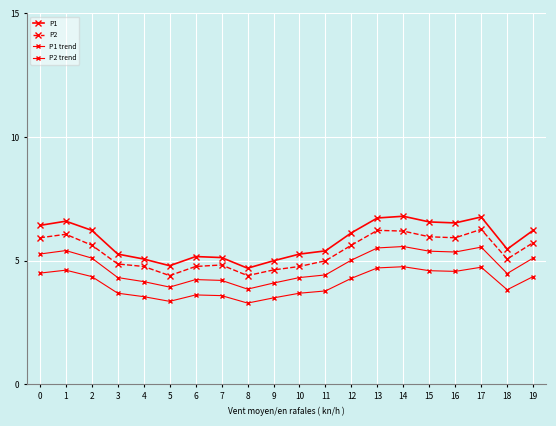

Which series has the widest spread of values?

P1